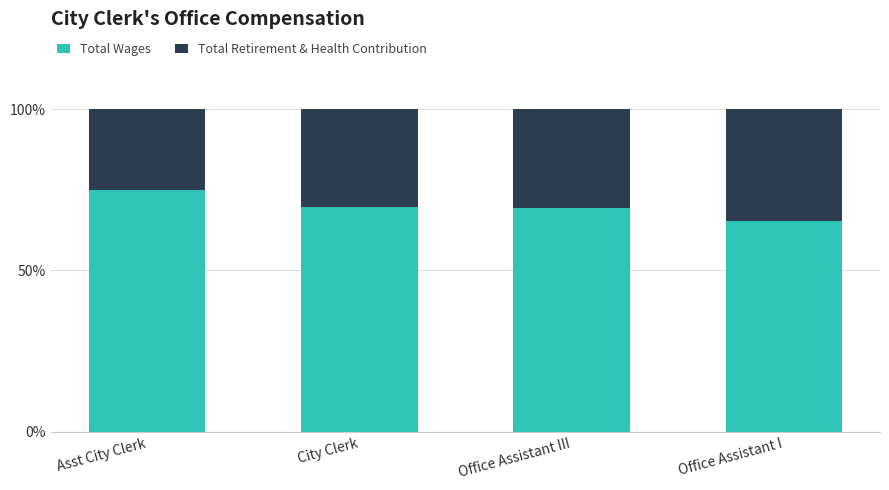

What is the difference between the Total Wages values at Office Assistant I and Office Assistant III?

4.0